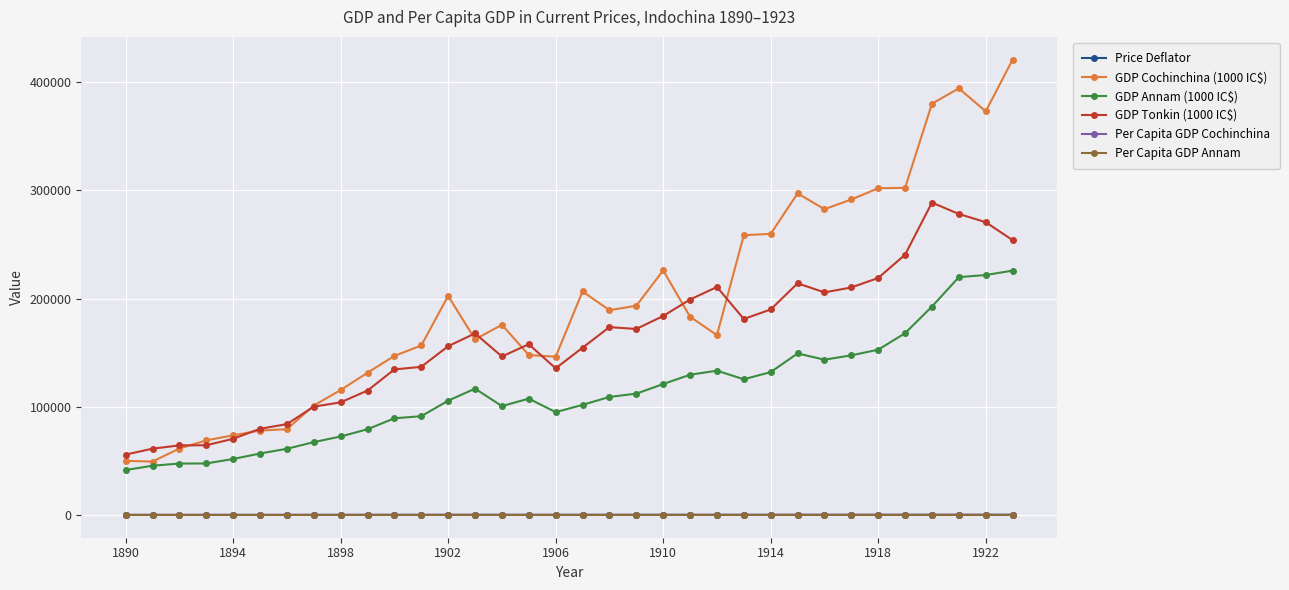

Which series has the widest spread of values?

GDP Cochinchina (1000 IC$)